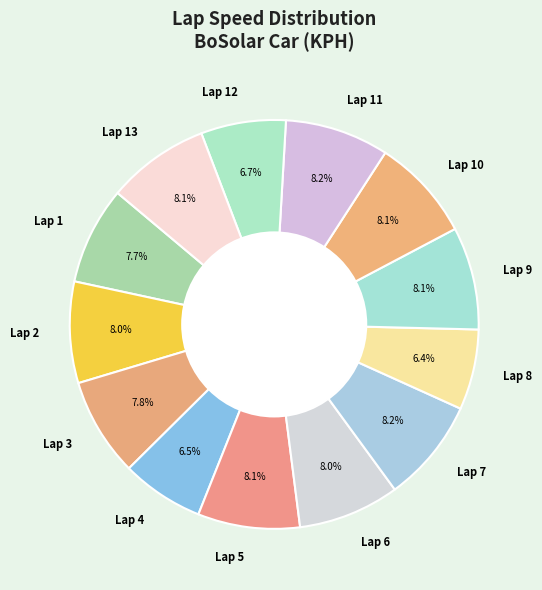

Approximately how many times larger is the value at Lap 10 compared to Lap 11?

1.0